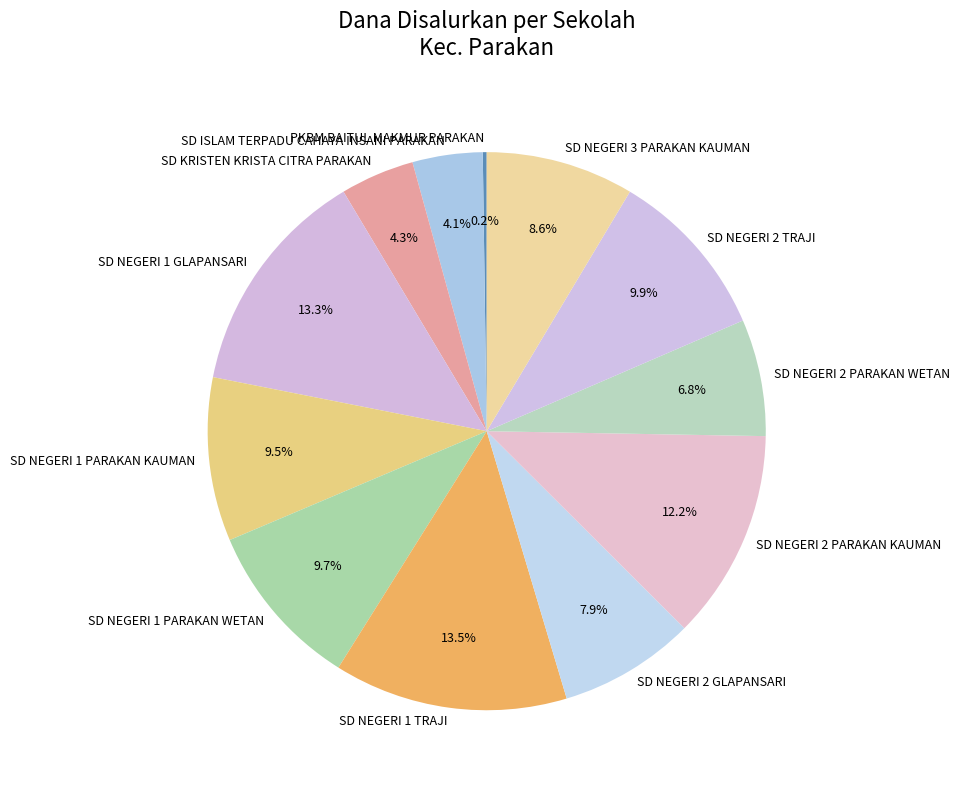

Does SD NEGERI 2 PARAKAN KAUMAN represent more than half of the total?

No